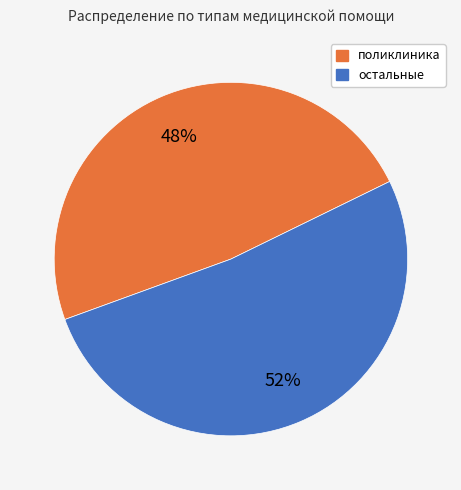

To the nearest percent, what is the average slice percentage?

50%